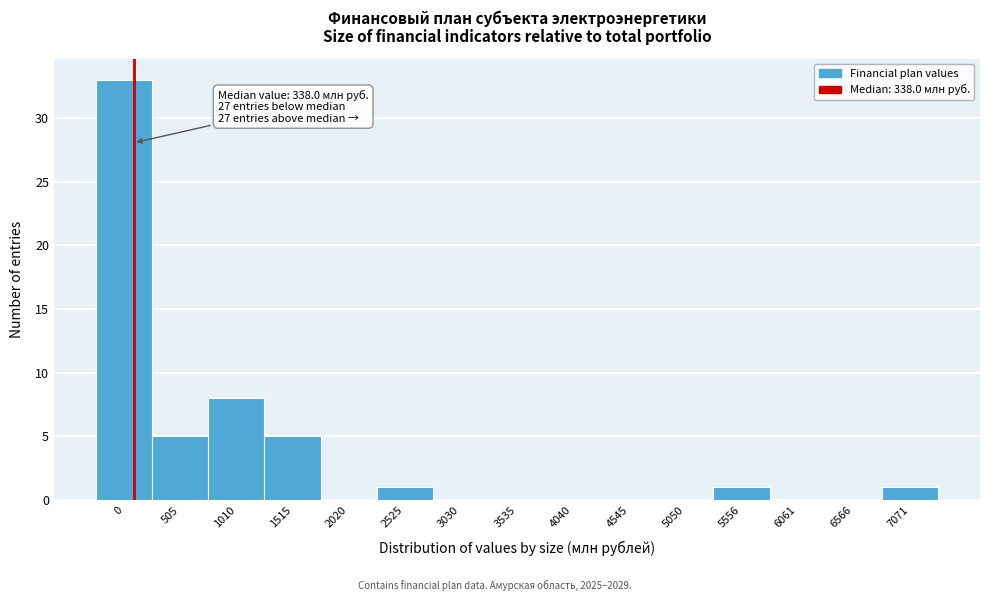

Reading left to right, transcribe all the data shown in this chart.

0=33	505=5	1010=8	1515=5	2020=0	2525=1	3030=0	3535=0	4040=0	4545=0	5050=0	5556=1	6061=0	6566=0	7071=1